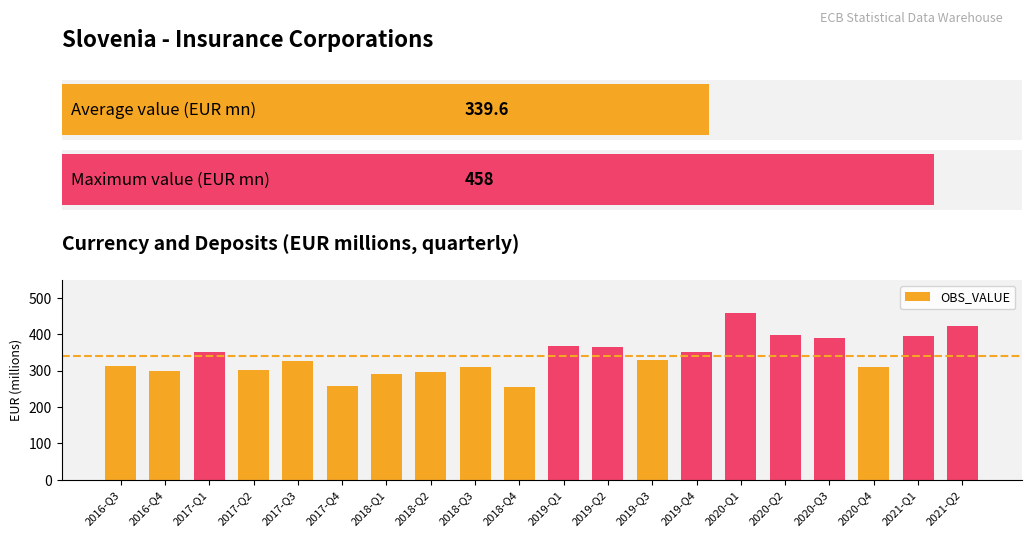

What is the average value of the OBS_VALUE series?

340